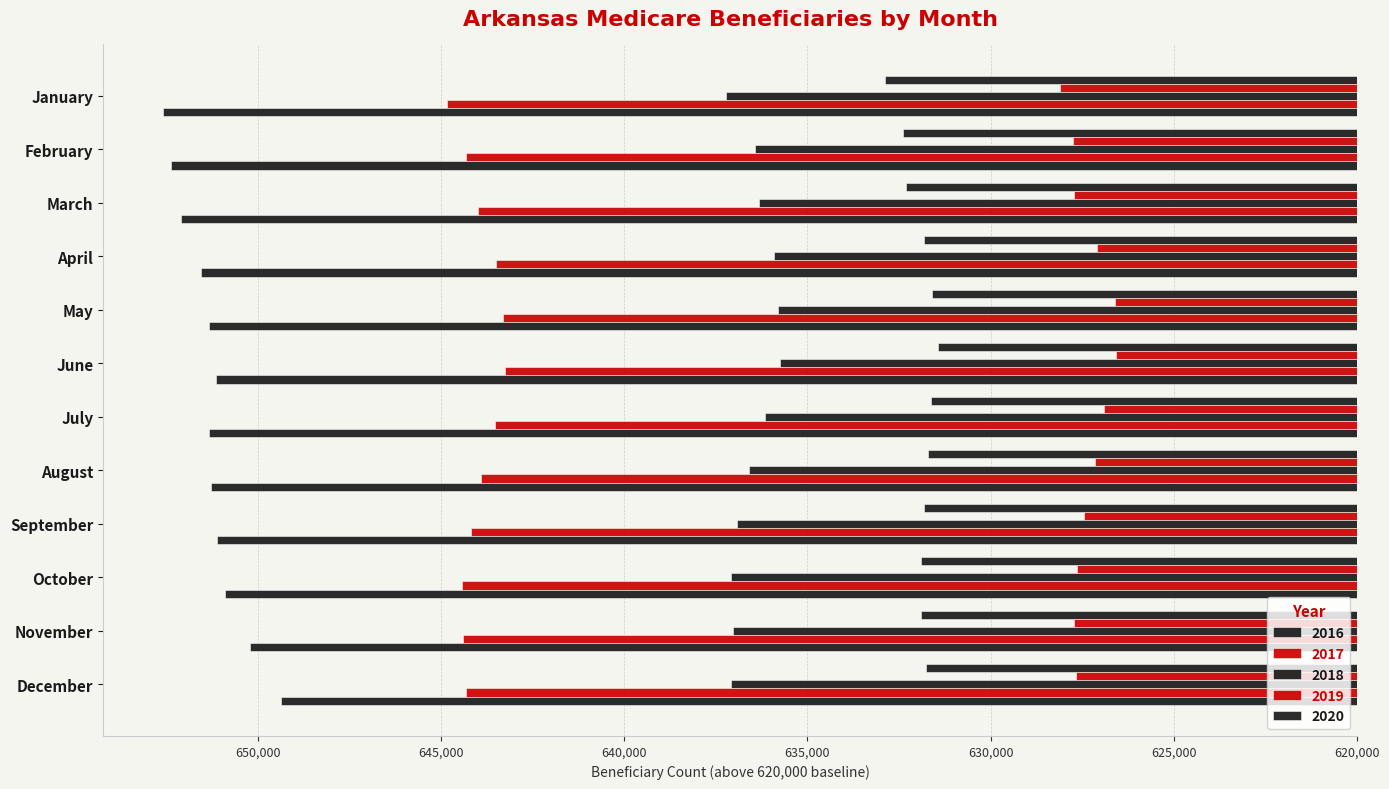

At which category is the sum across all series the highest?

January